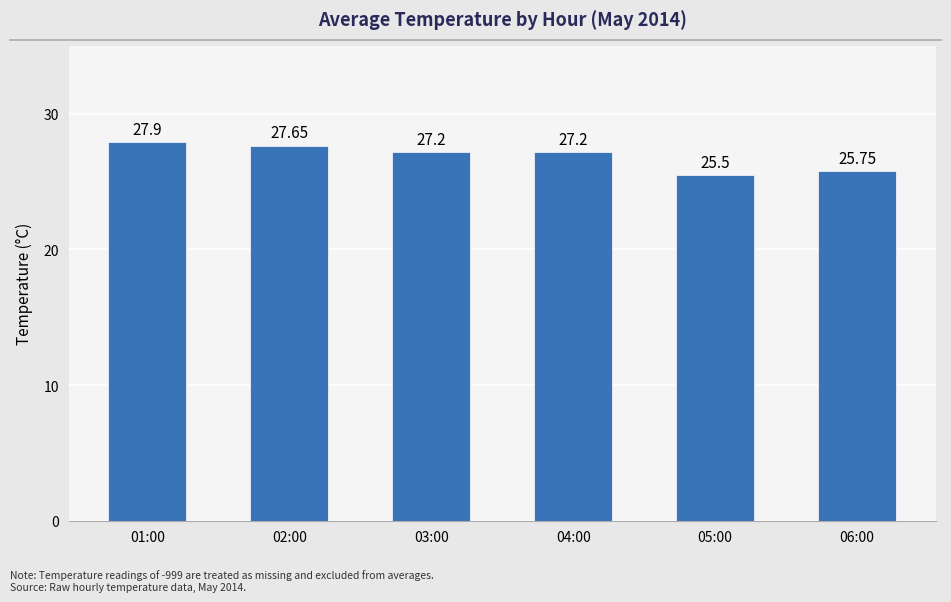

Between 02:00 and 05:00, which is larger?

02:00